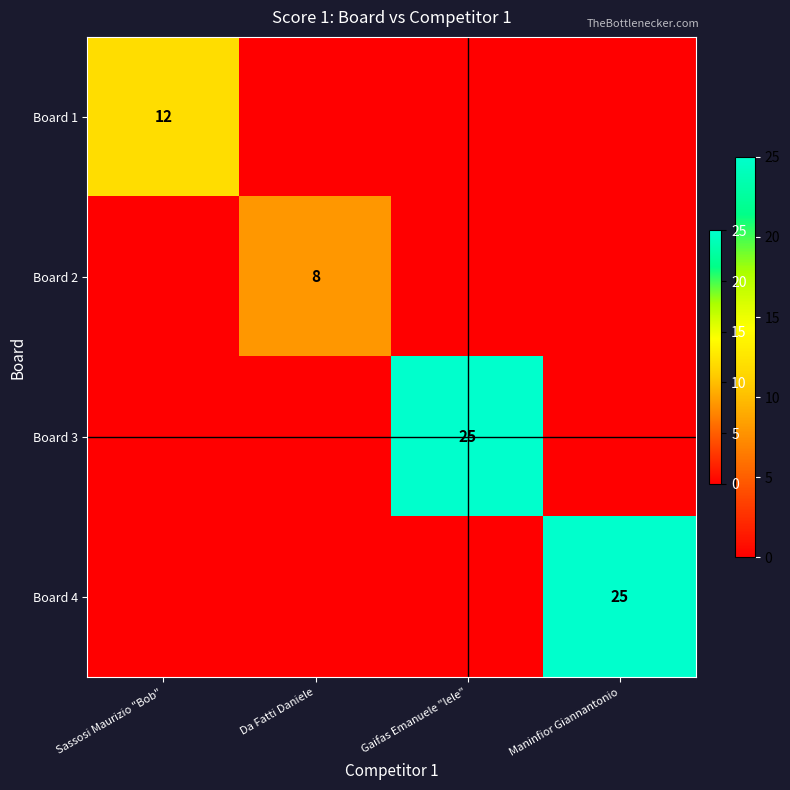

True or false: Board 2 has a value of 11 at Da Fatti Daniele.

False